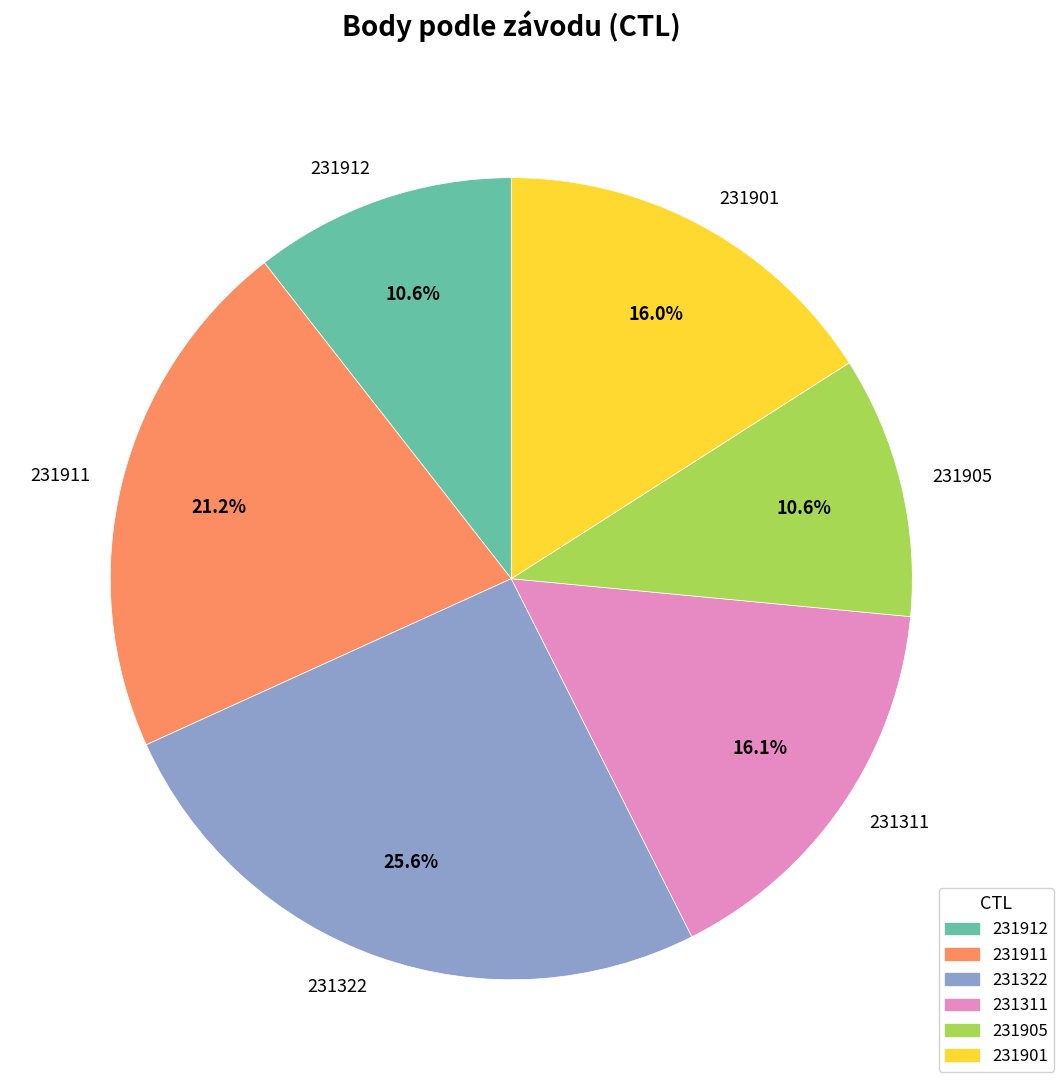

How many segments does this pie chart have?

6